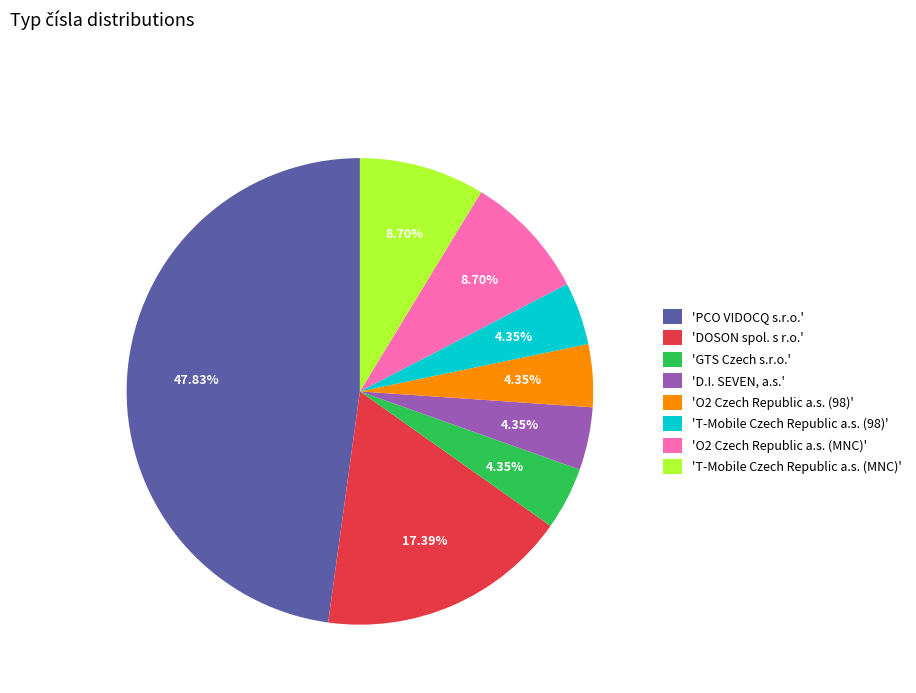

Combined, do 'DOSON spol. s r.o.' and 'T-Mobile Czech Republic a.s. (98)' account for over 50%?

No